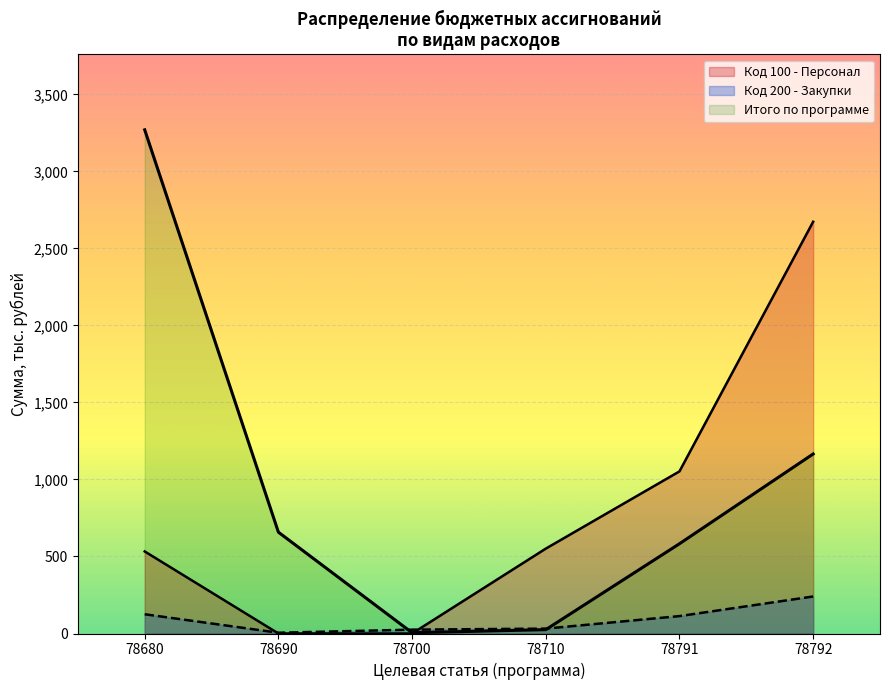

Is it true that the value at 240 is 31.7?

True